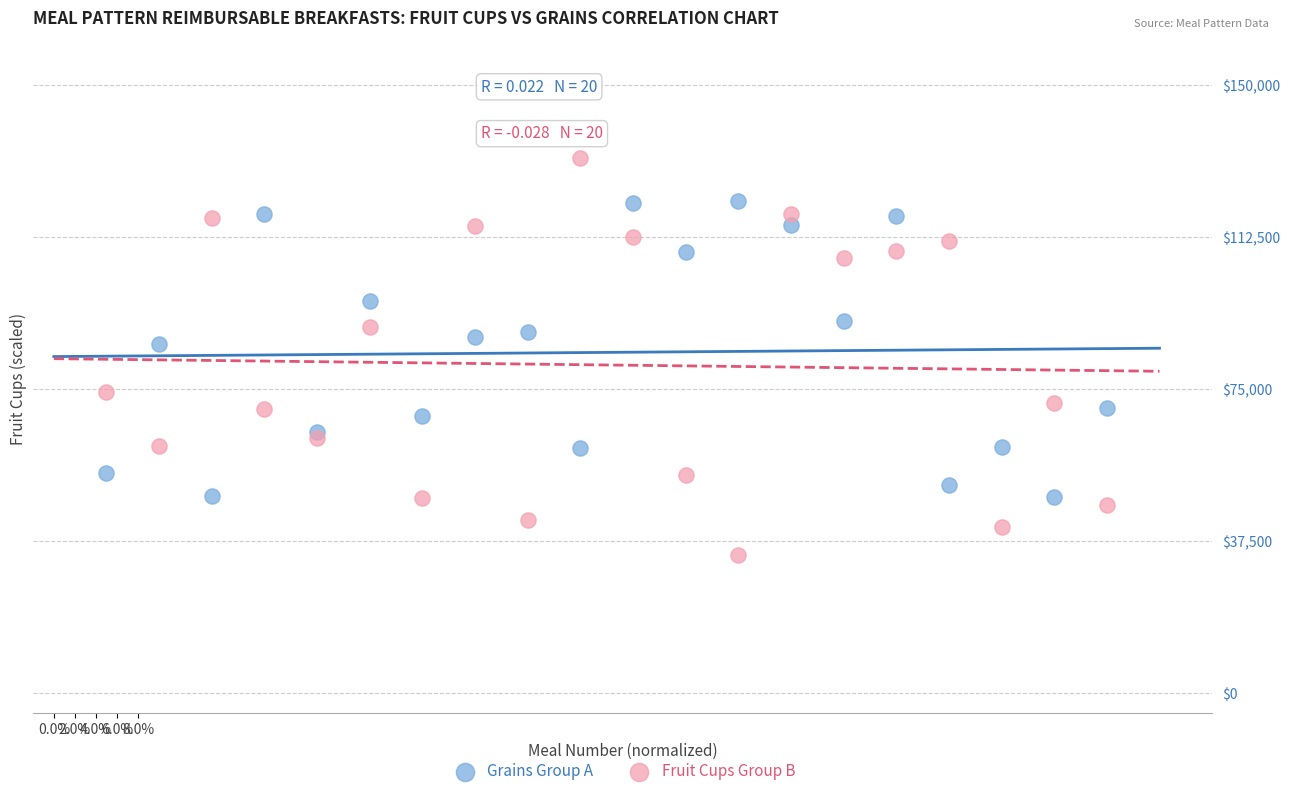

In the Fruit Cups Group B series, what Y value is closest to 83021?

90296.2